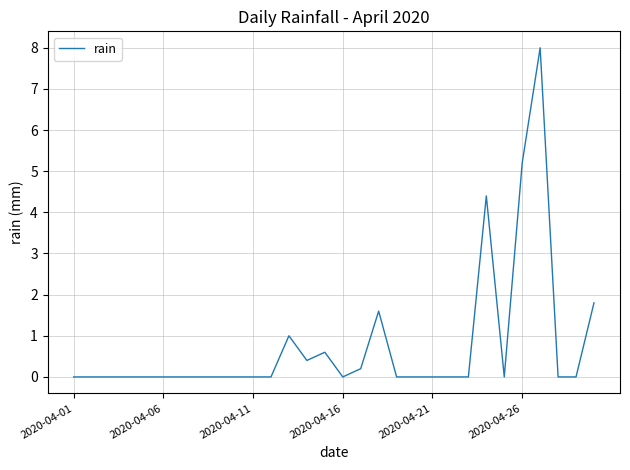

What is the maximum value shown in the chart?

8.0